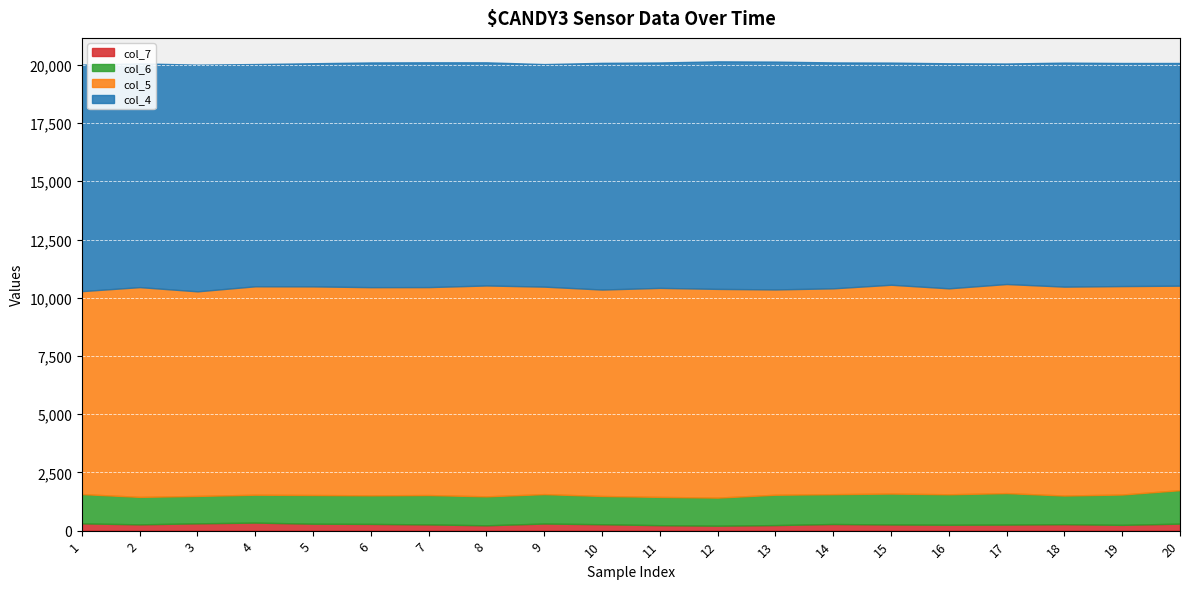

What are all the series names shown in the legend?

col_7, col_6, col_5, col_4